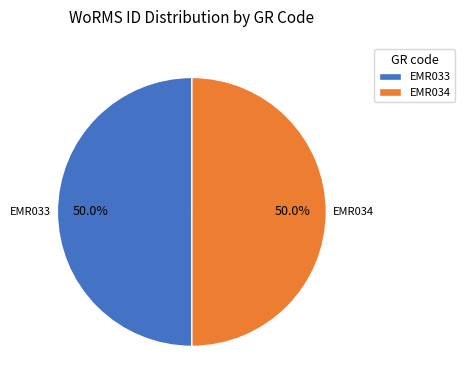

Combined, do EMR033 and EMR034 account for over 50%?

Yes